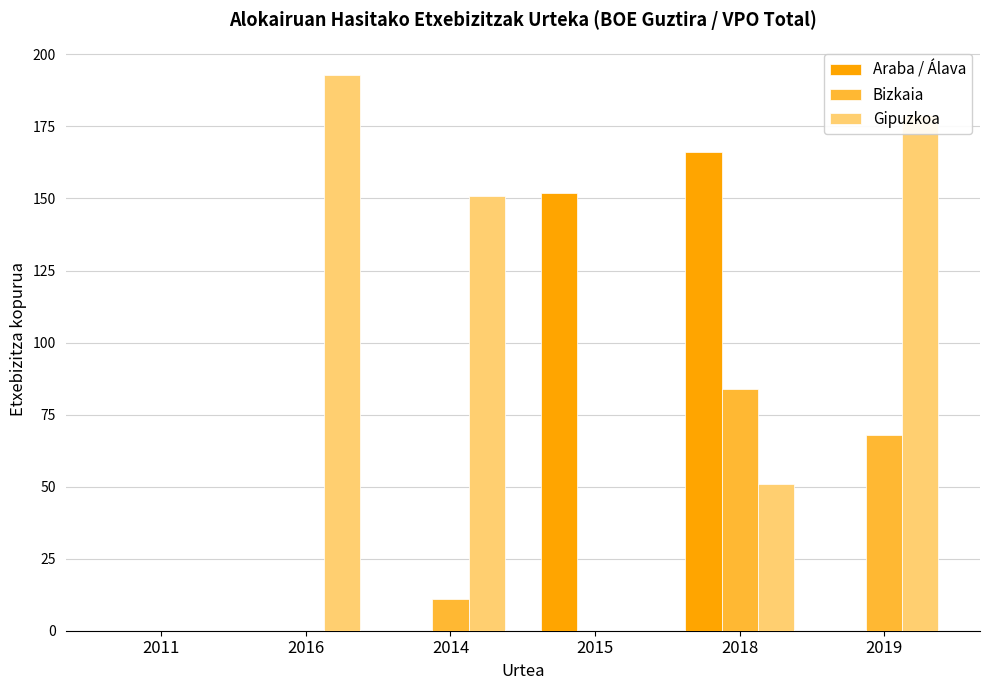

Is the value of Araba / Álava at 2018 greater than the value of Gipuzkoa at 2014?

Yes